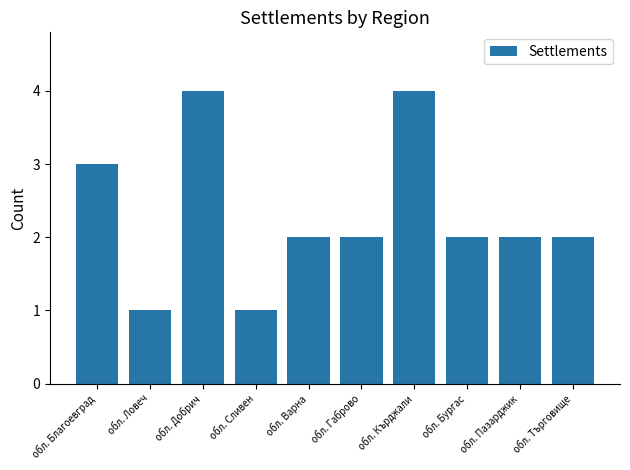

The value at обл. Пазарджик is 2. True or false?

True